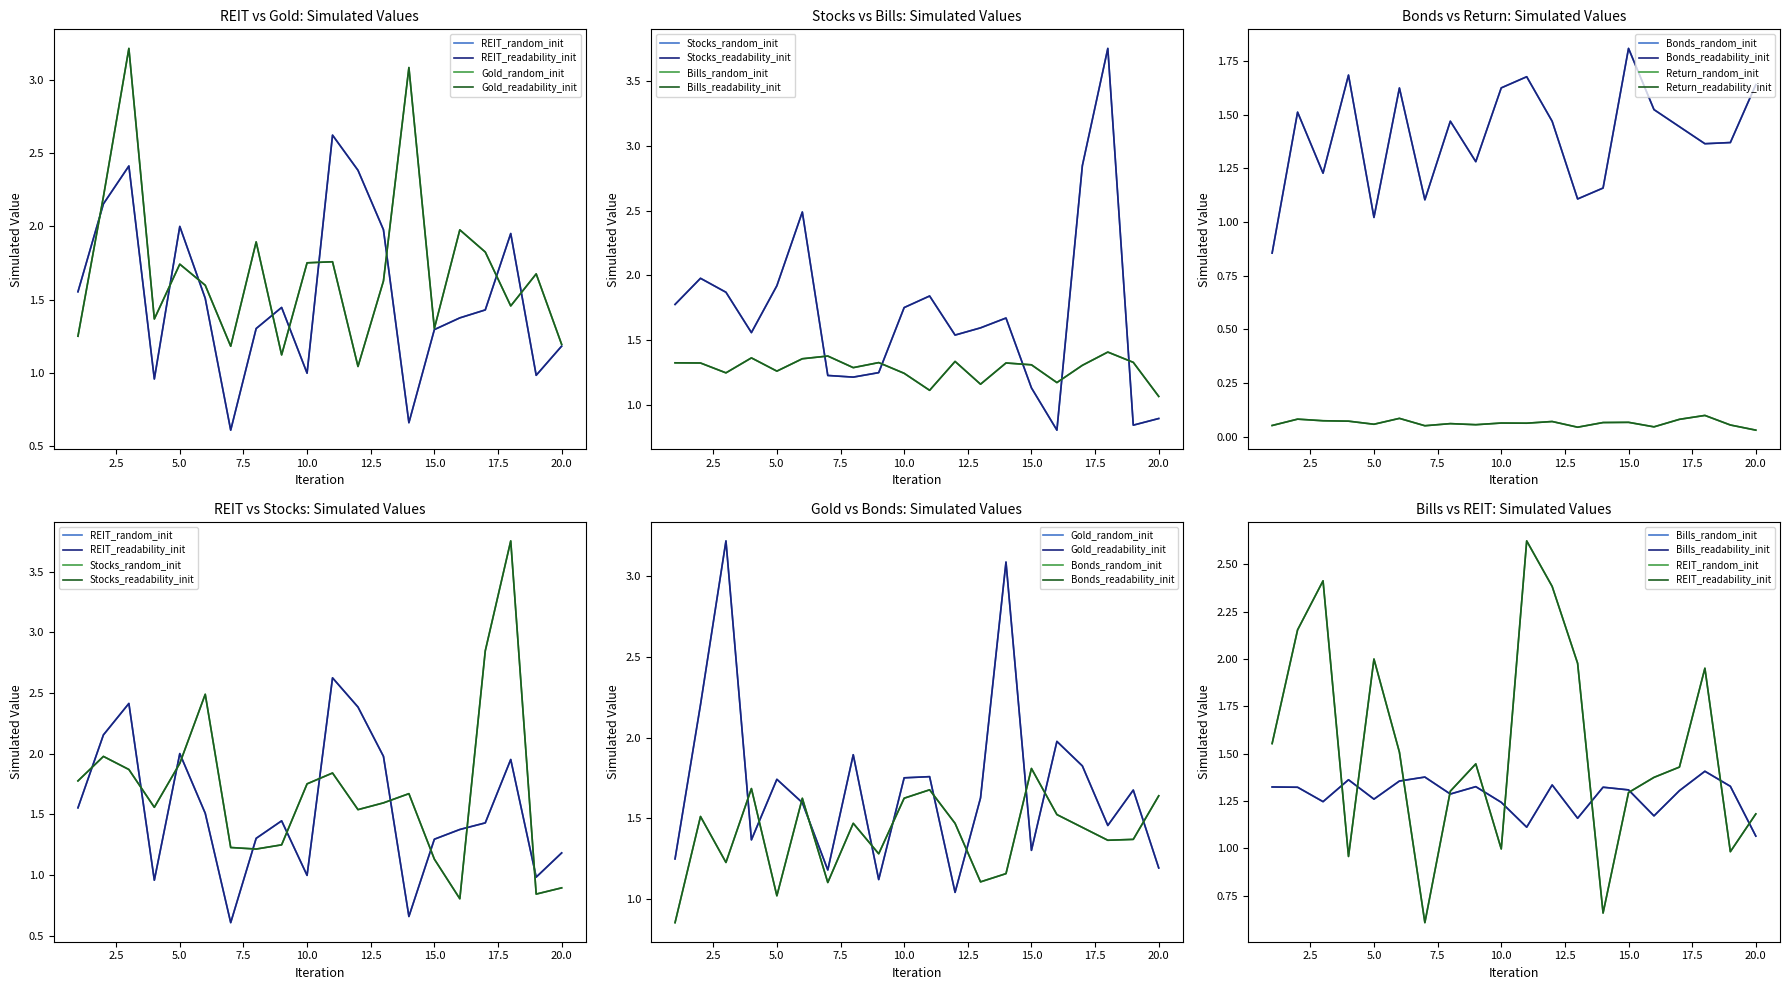

True or false: Stocks has more than 0 interior local peaks.

True